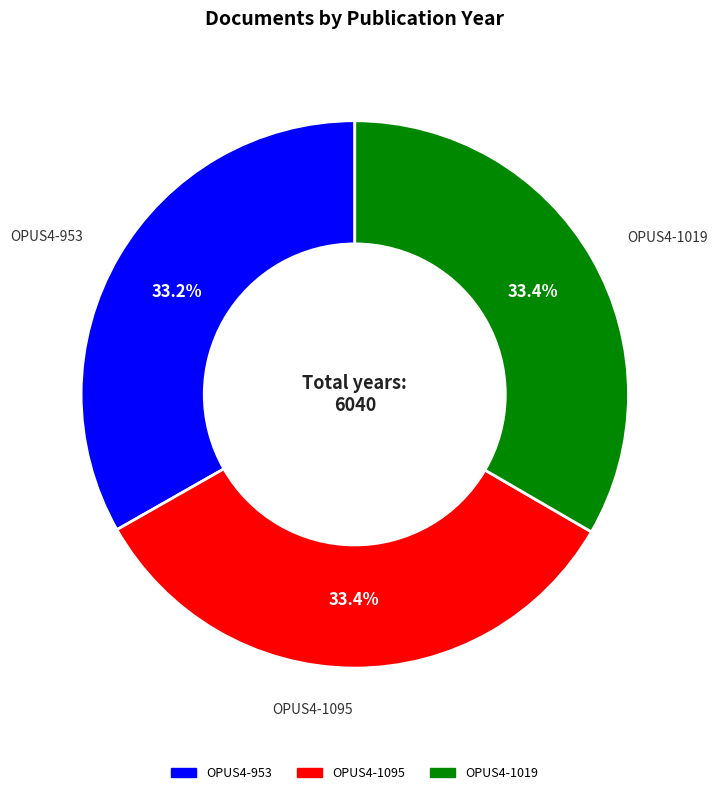

What is the ratio of the value at OPUS4-1095 to the value at OPUS4-1019?

1.0